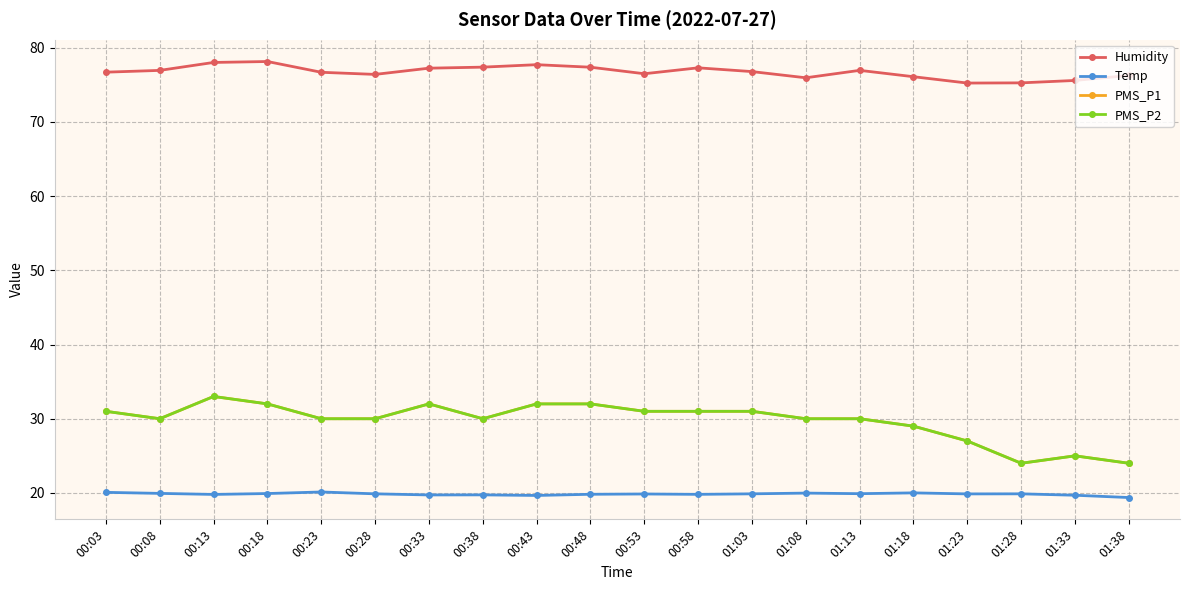

What is the smallest value displayed?

19.4